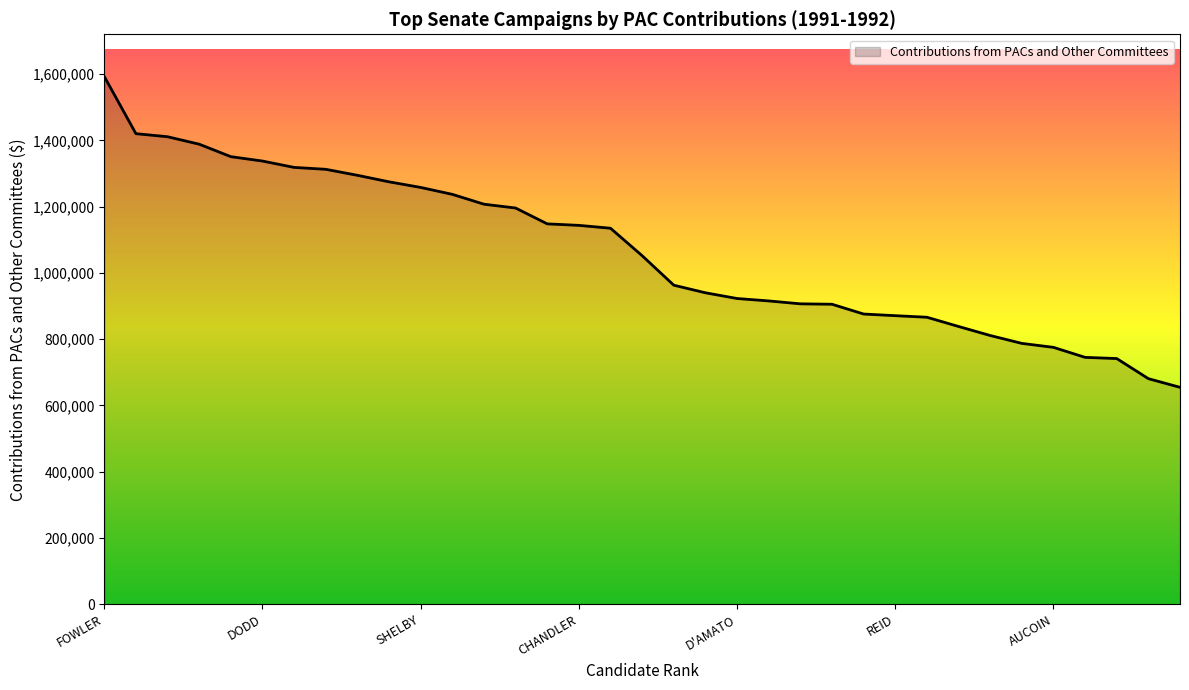

What is the minimum value shown in the chart?

654829